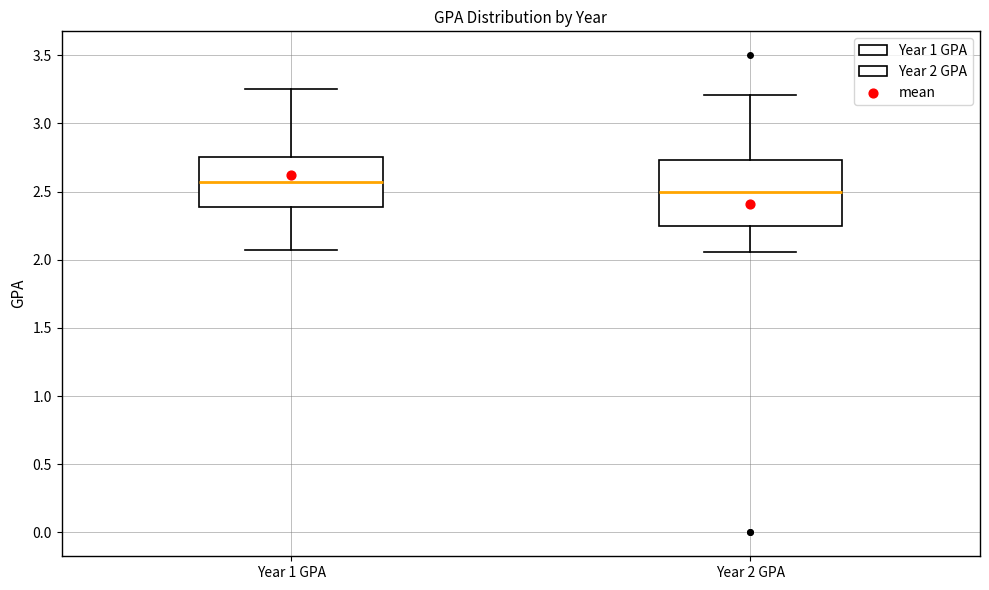

Which box is the tallest, from its lower edge to its upper edge?

Year 2 GPA